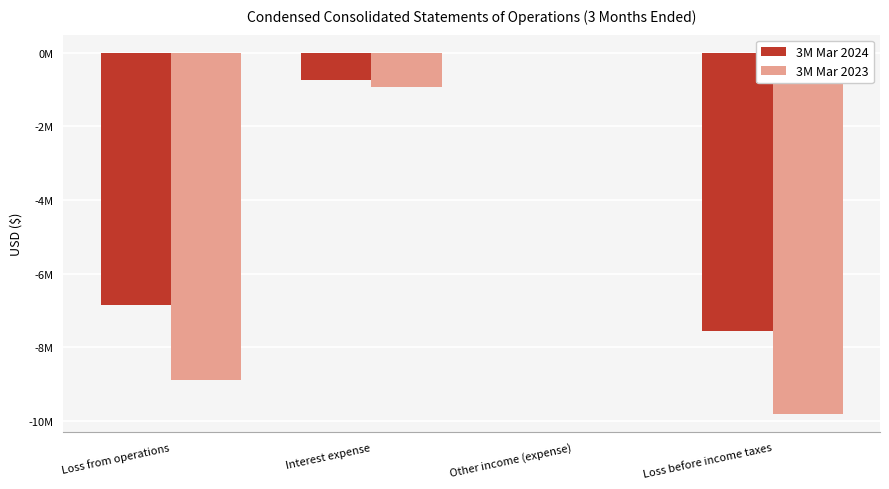

At which label is 3M Mar 2023 closest to -4907246?

Interest expense